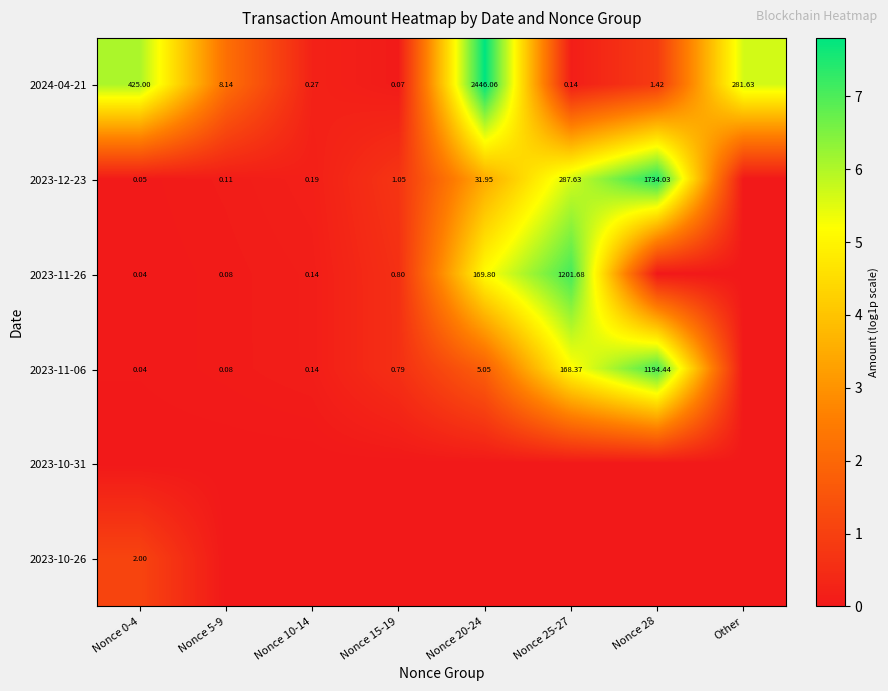

Which series has the largest total across all categories?

2024-04-21